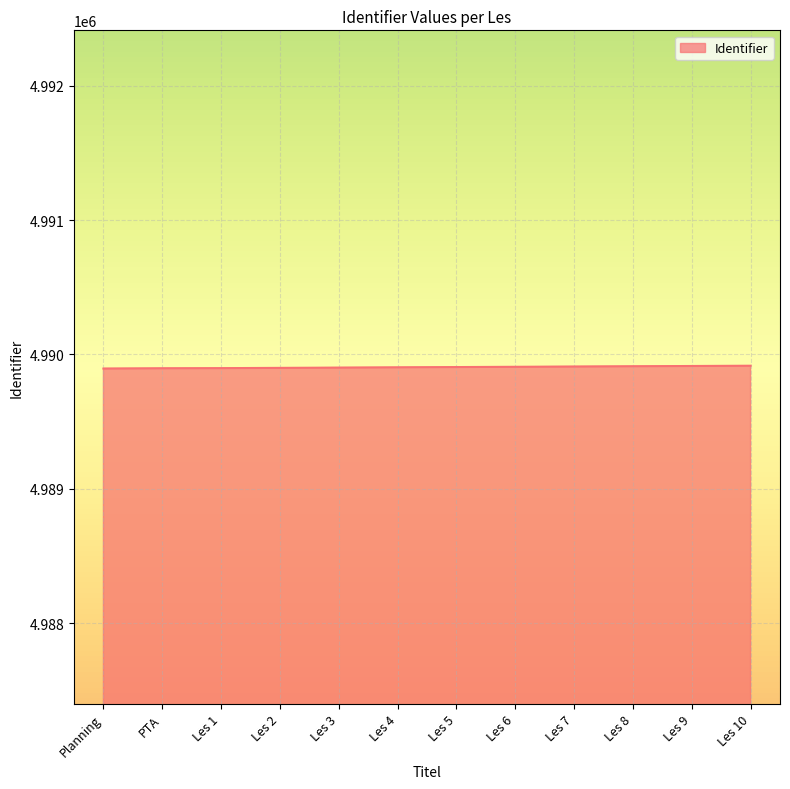

Is it true that the value at Les 1 is 8265893?

False